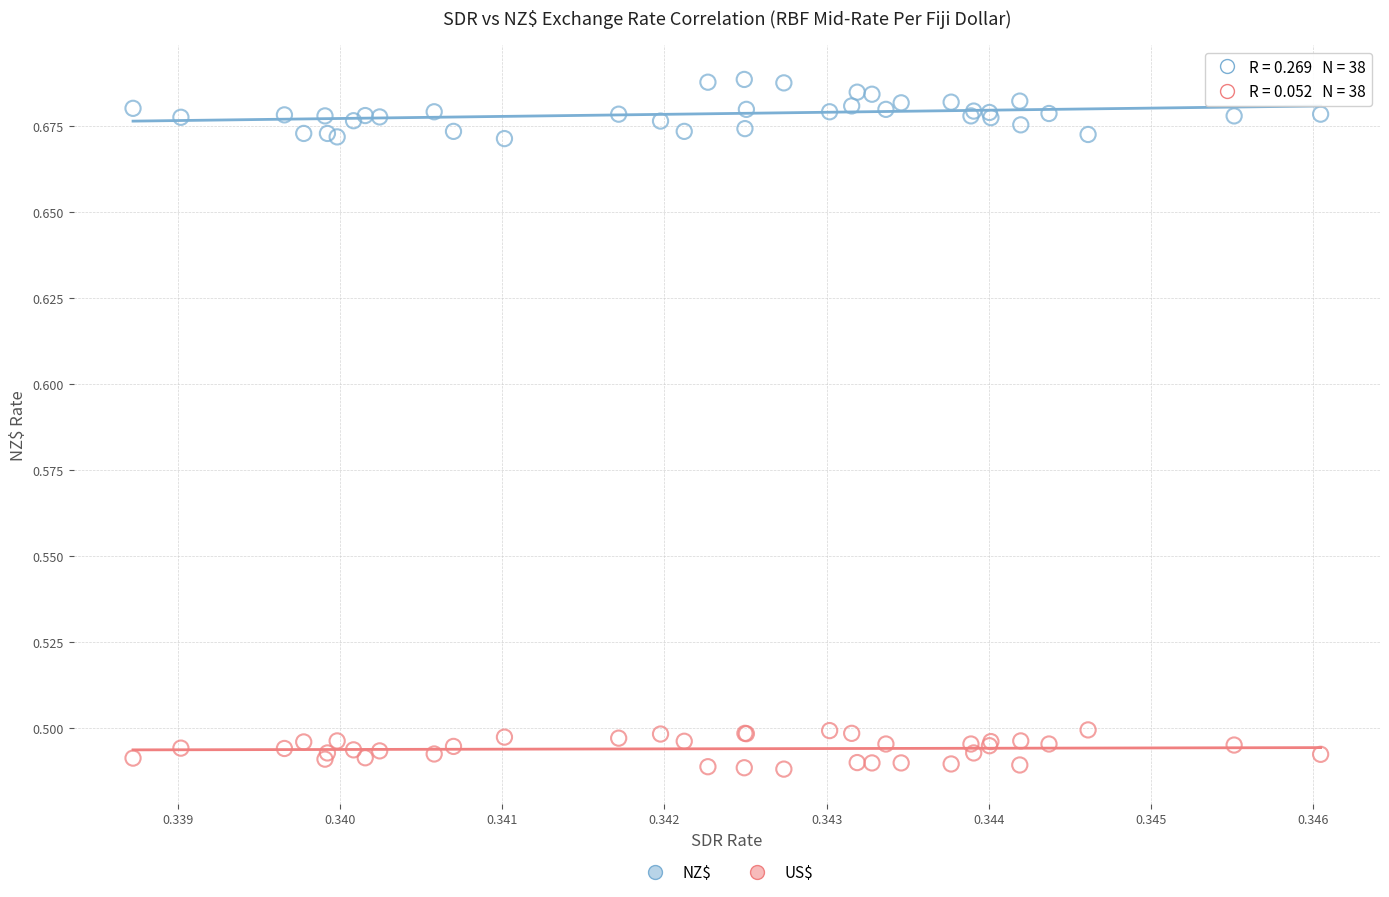

What are all the series names shown in the legend?

NZ$, US$